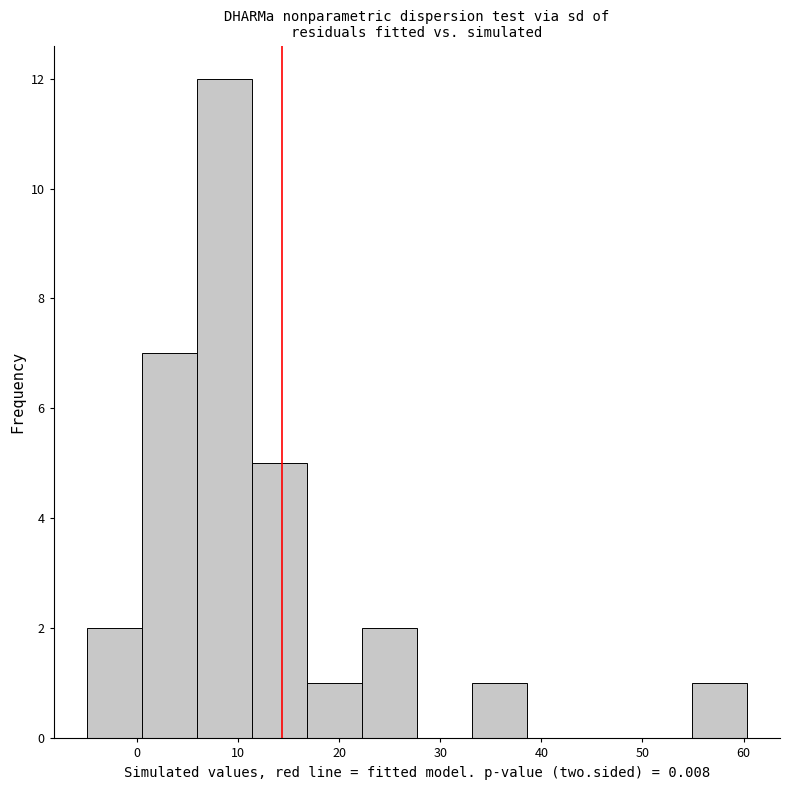

Which range on the x-axis has the tallest bar?

6 to 11